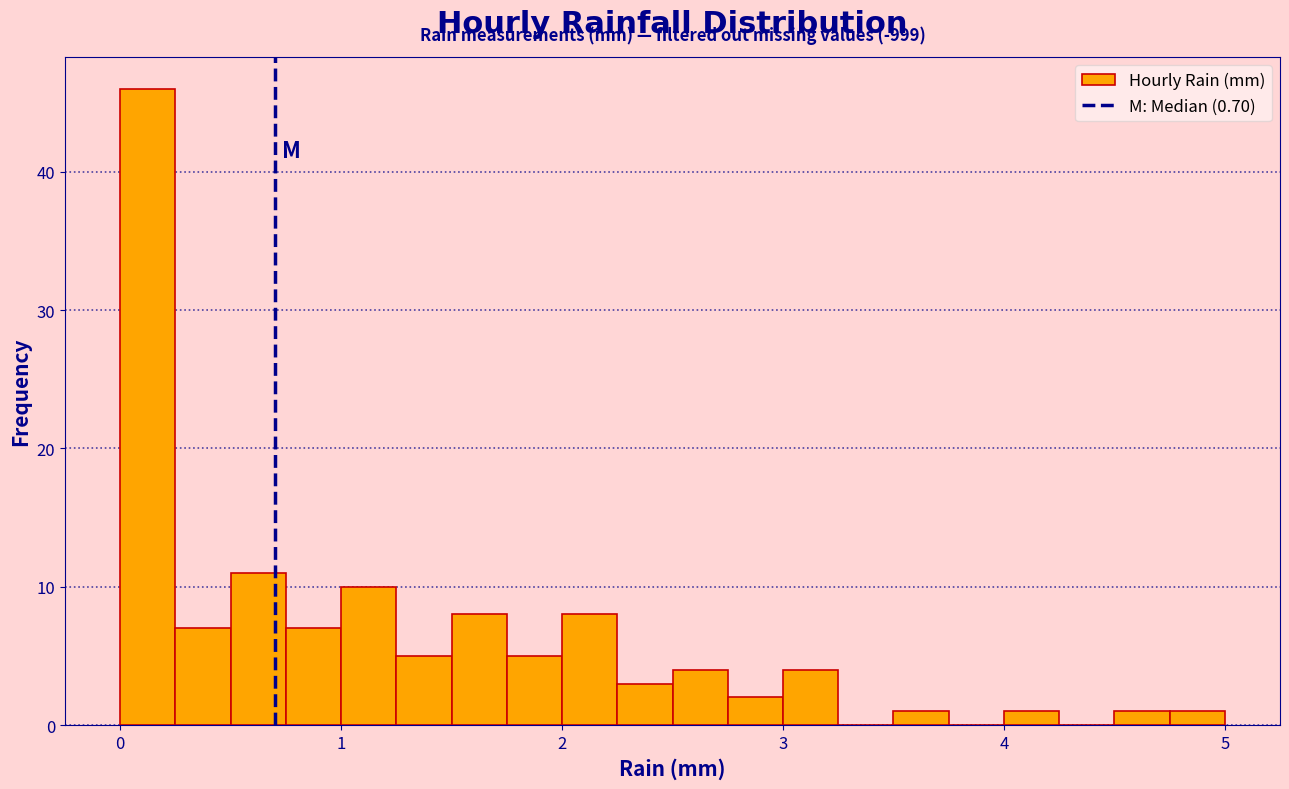

Around what value on the x-axis is the tallest bar? Give the approximate position of its centre, as read against the axis.

0.1